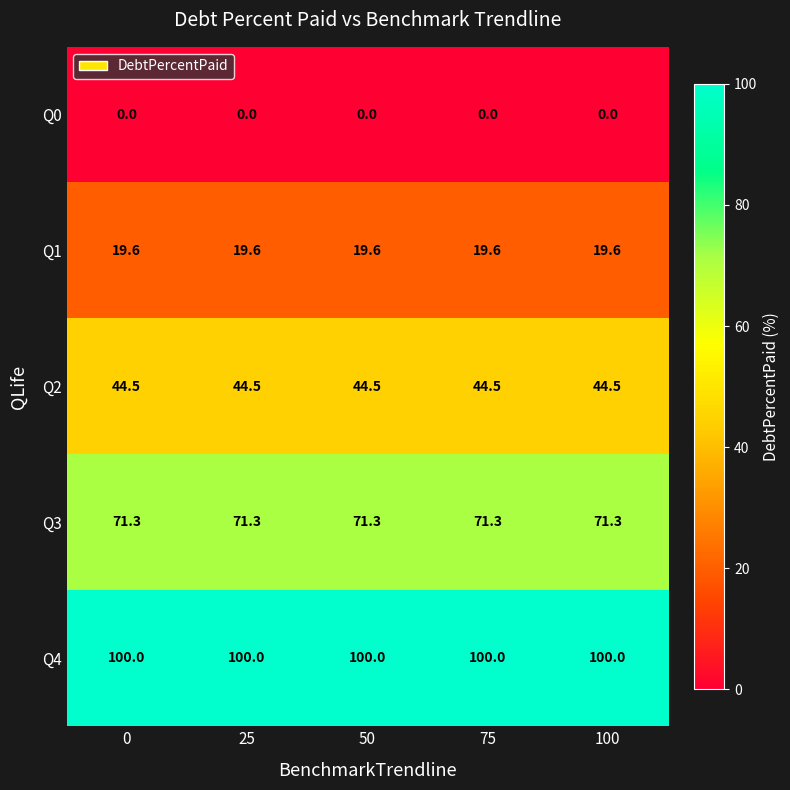

The value of Q4 at 75 is 100.0. True or false?

True